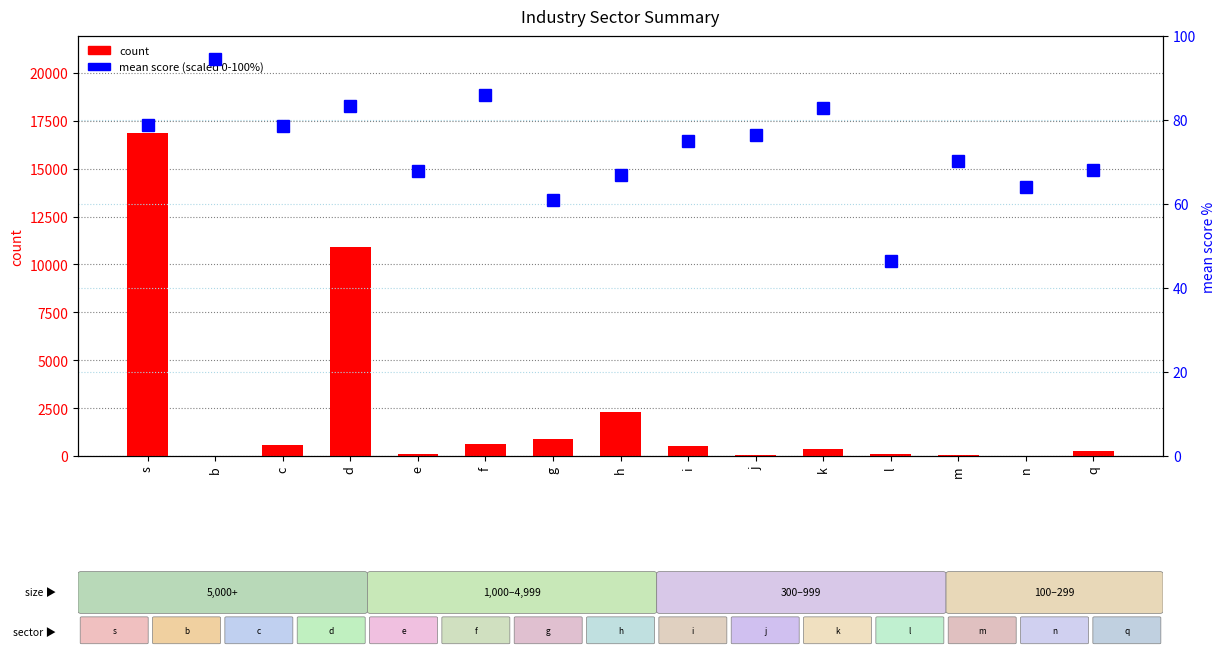

Which series has the widest spread of values?

count